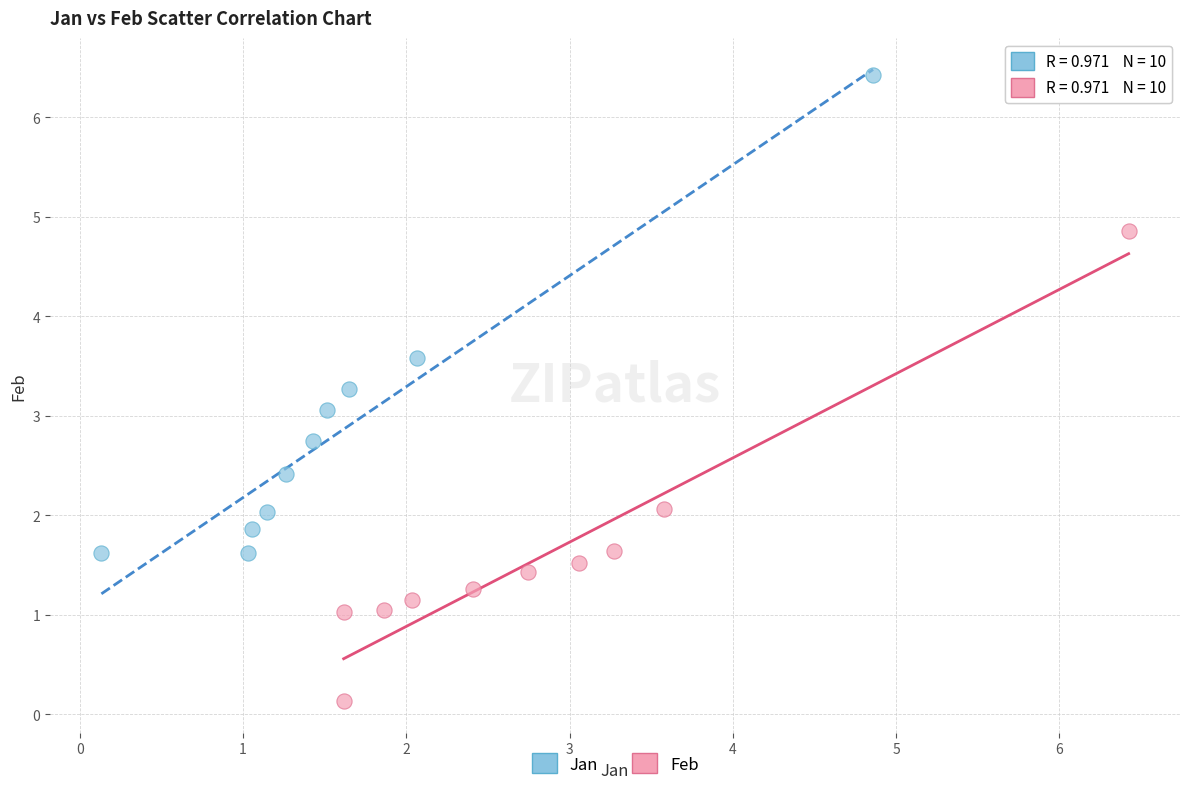

Which series contains the lowest Y value?

Feb